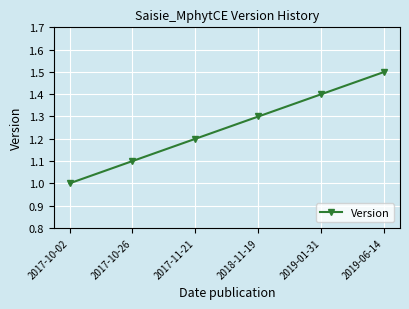

List the labels in order of value, smallest first.

2017-10-02, 2017-10-26, 2017-11-21, 2018-11-19, 2019-01-31, 2019-06-14